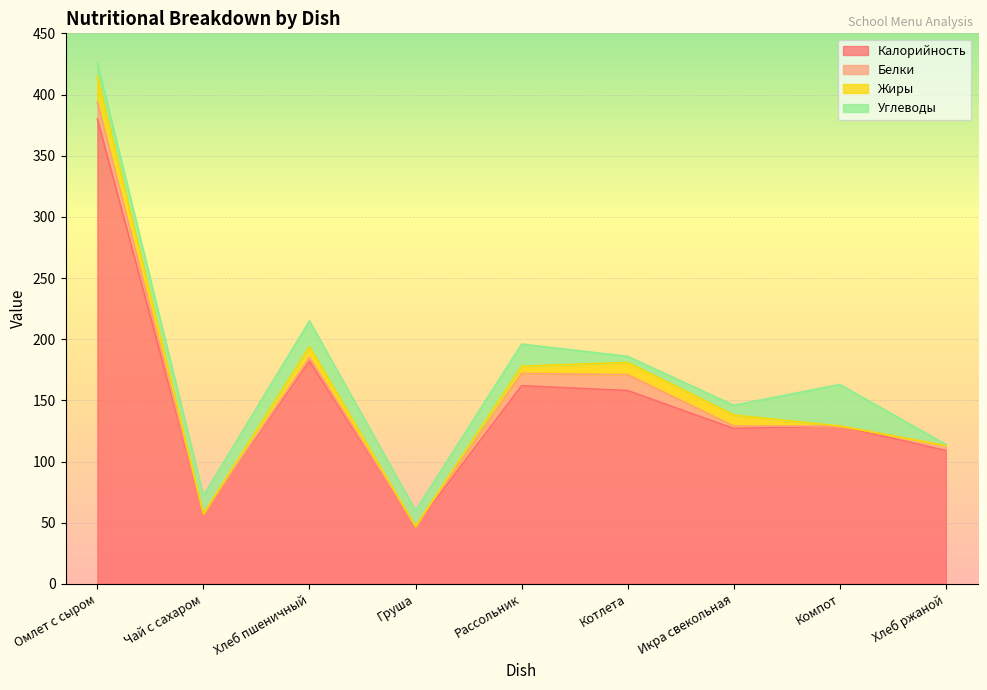

How many values in the Углеводы series exceed 13?

4